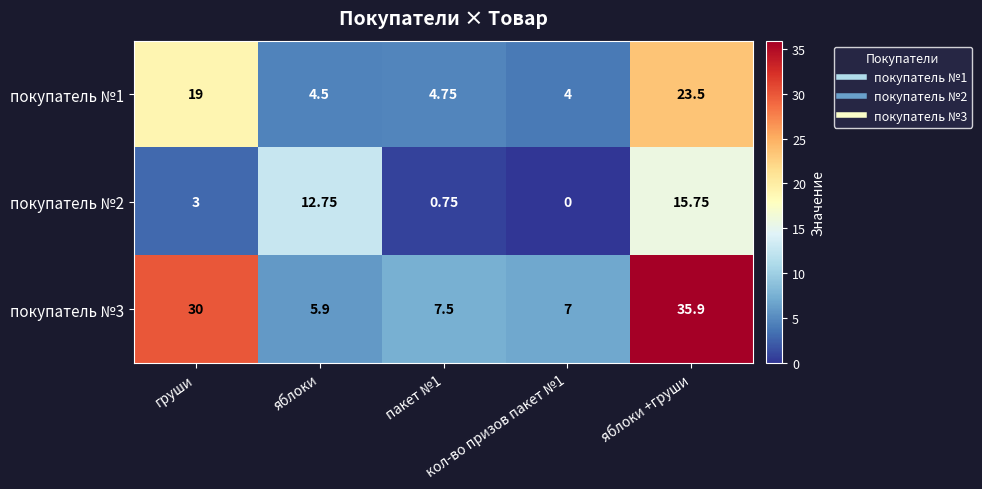

Reading left to right, transcribe all the data shown in this chart.

покупатель №1: груши=19.0	яблоки=4.5	пакет №1=4.8	кол-во призов пакет №1=4.0	яблоки +груши=23.5
покупатель №2: груши=3.0	яблоки=12.8	пакет №1=0.8	кол-во призов пакет №1=0.0	яблоки +груши=15.8
покупатель №3: груши=30.0	яблоки=5.9	пакет №1=7.5	кол-во призов пакет №1=7.0	яблоки +груши=35.9